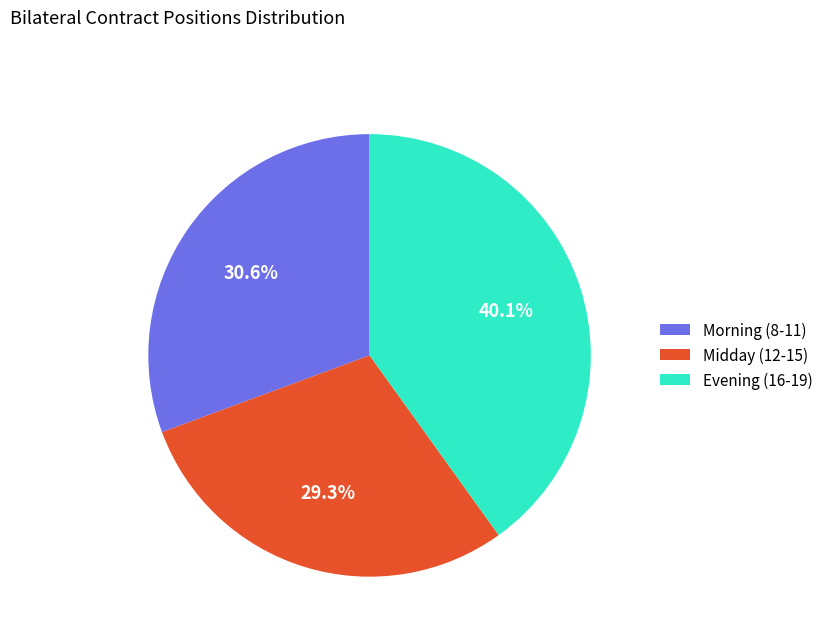

Count the number of slices in the pie.

3